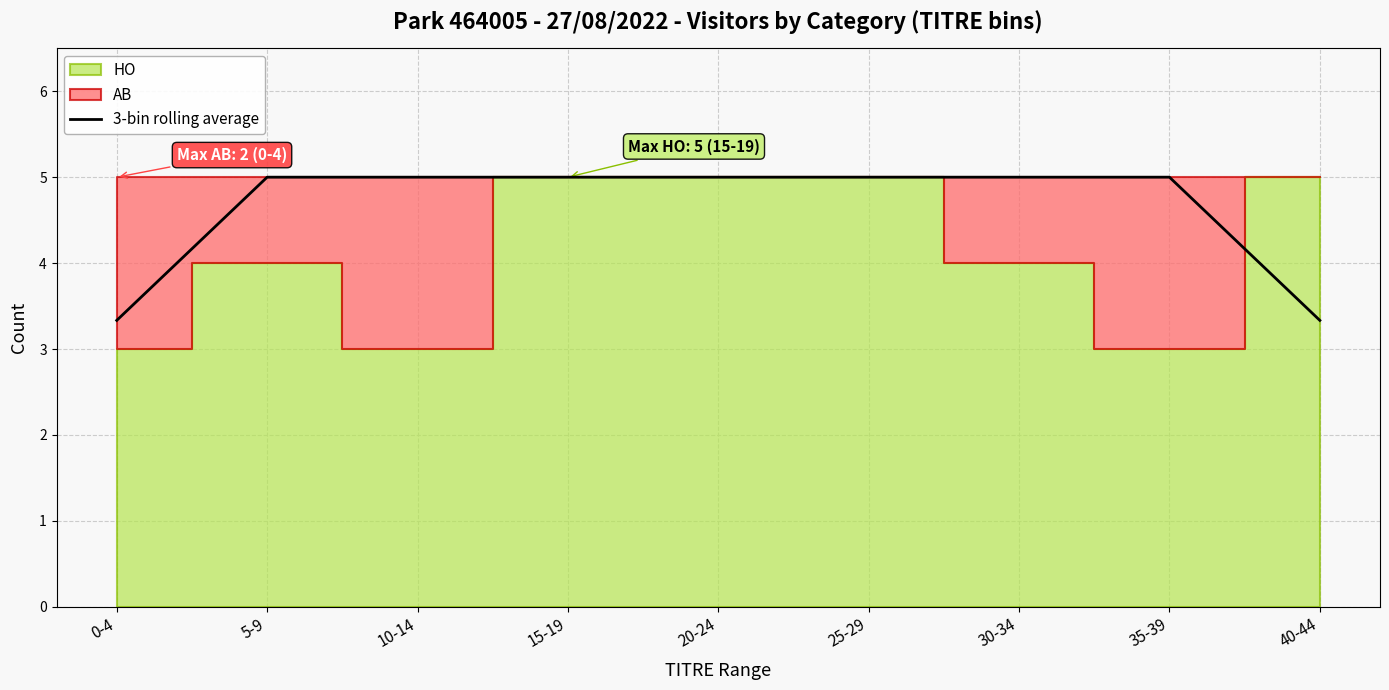

Count the values in the range 5 to 6.

7